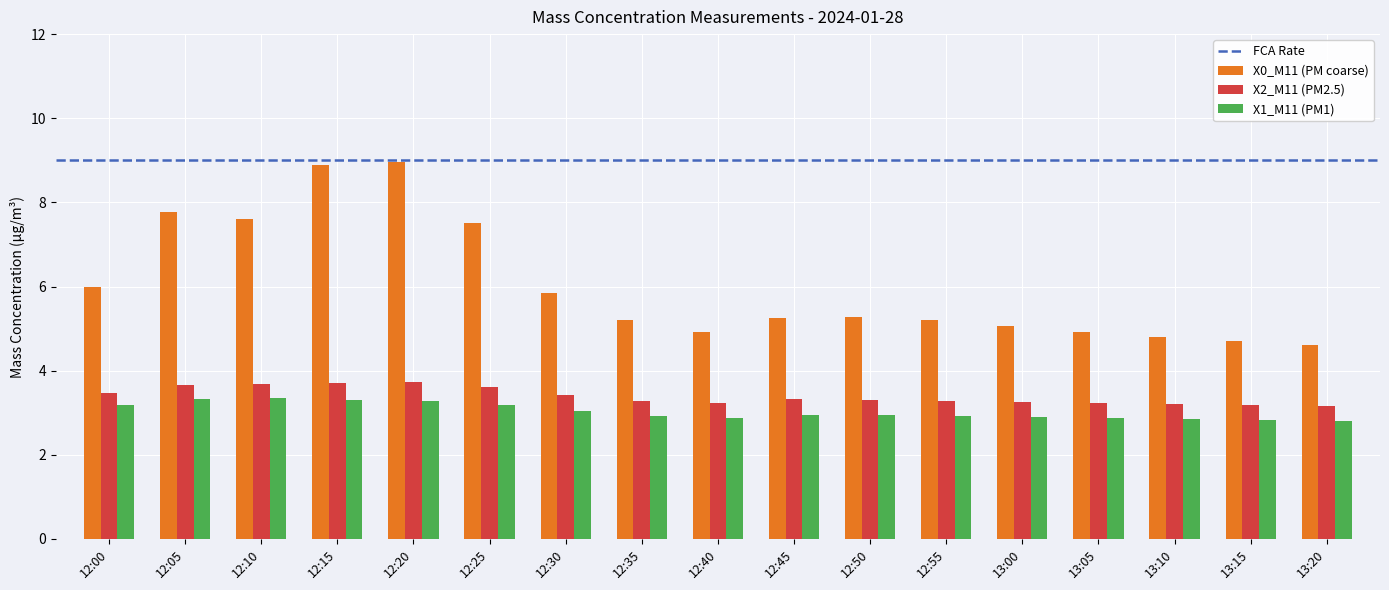

The value of X0_M11 (PM coarse) at 13:10 is 2.3. True or false?

False